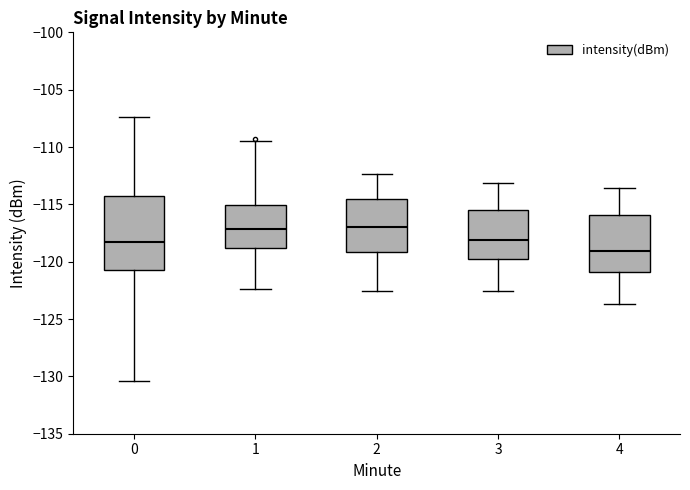

Where does the lower whisker of the box at x = 2 end on the y-axis? The values are not printed on the chart, so give them approximately, as read against the axis.

-122.5